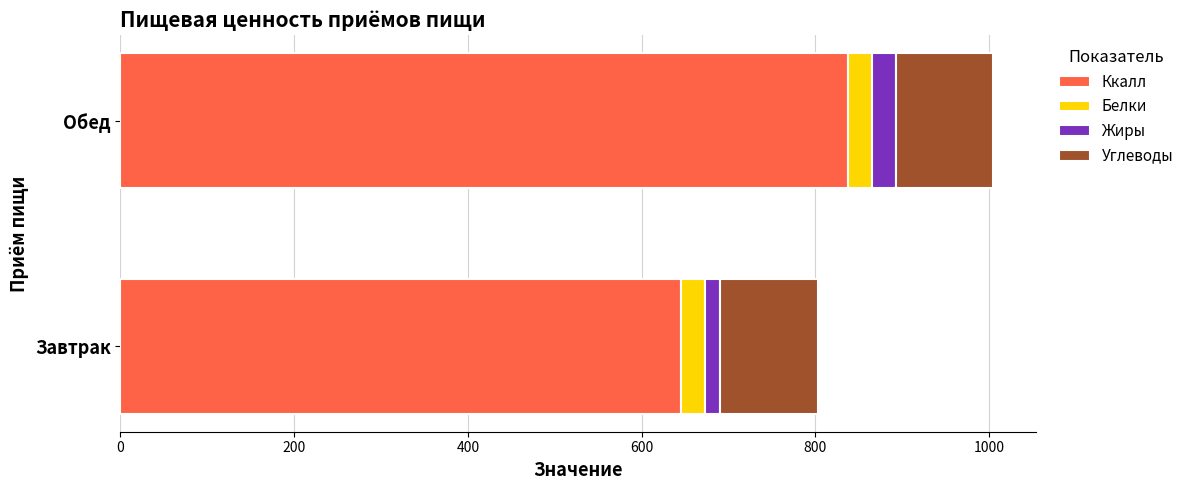

What is the highest value of the Ккалл series?

837.2